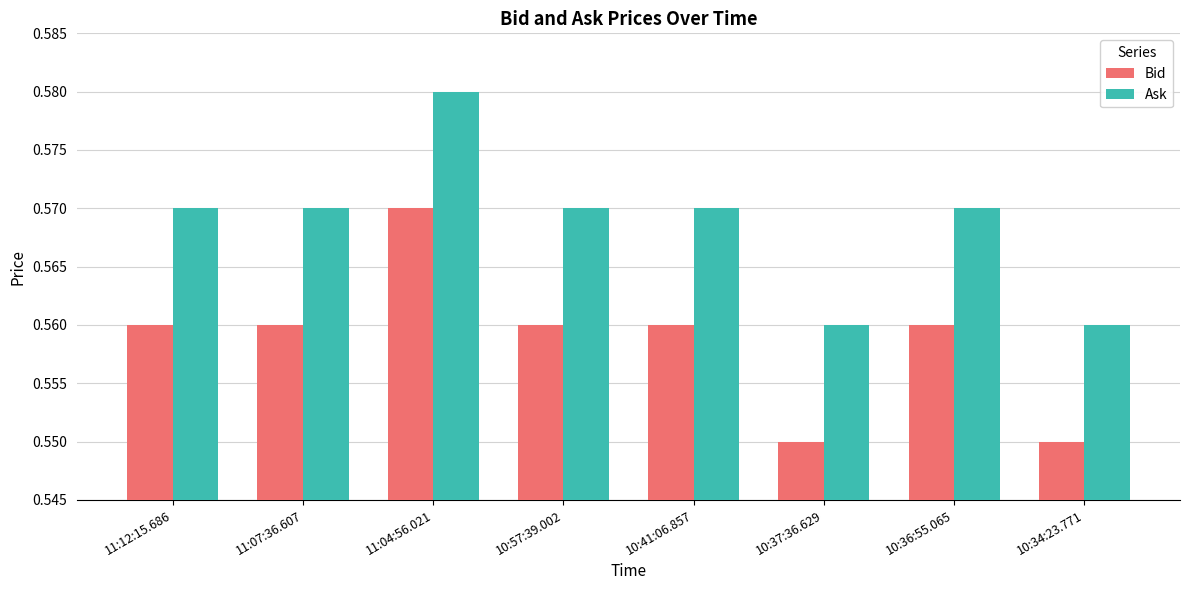

At which category is the sum across all series the highest?

11:04:56.021